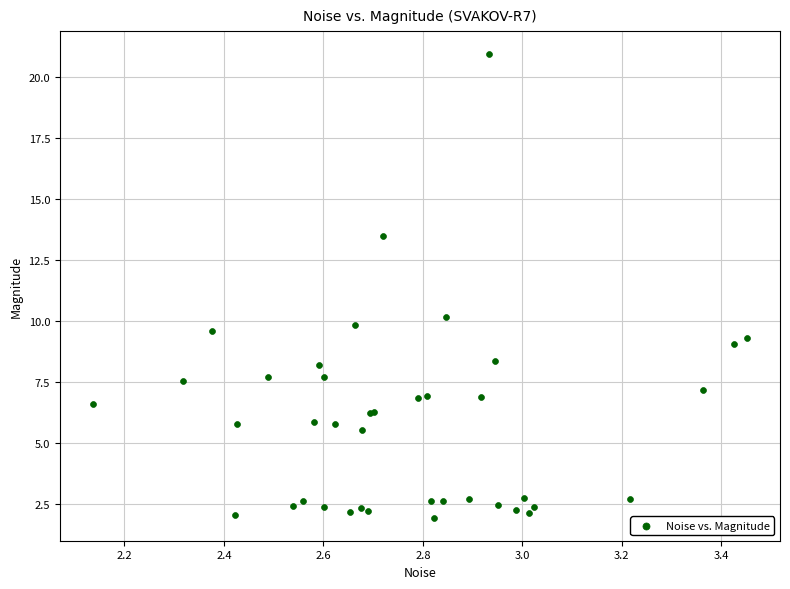

What Y value in the scatter plot is closest to 11?

10.2